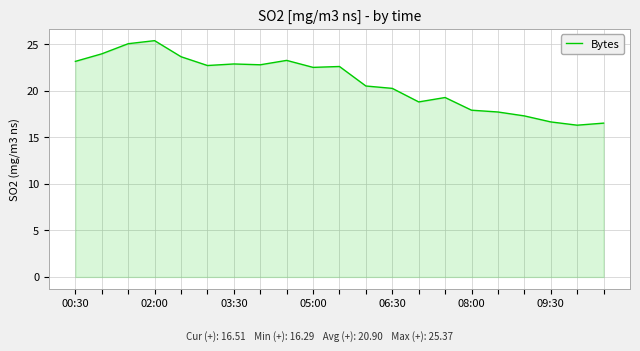

How many values exceed 22?

11